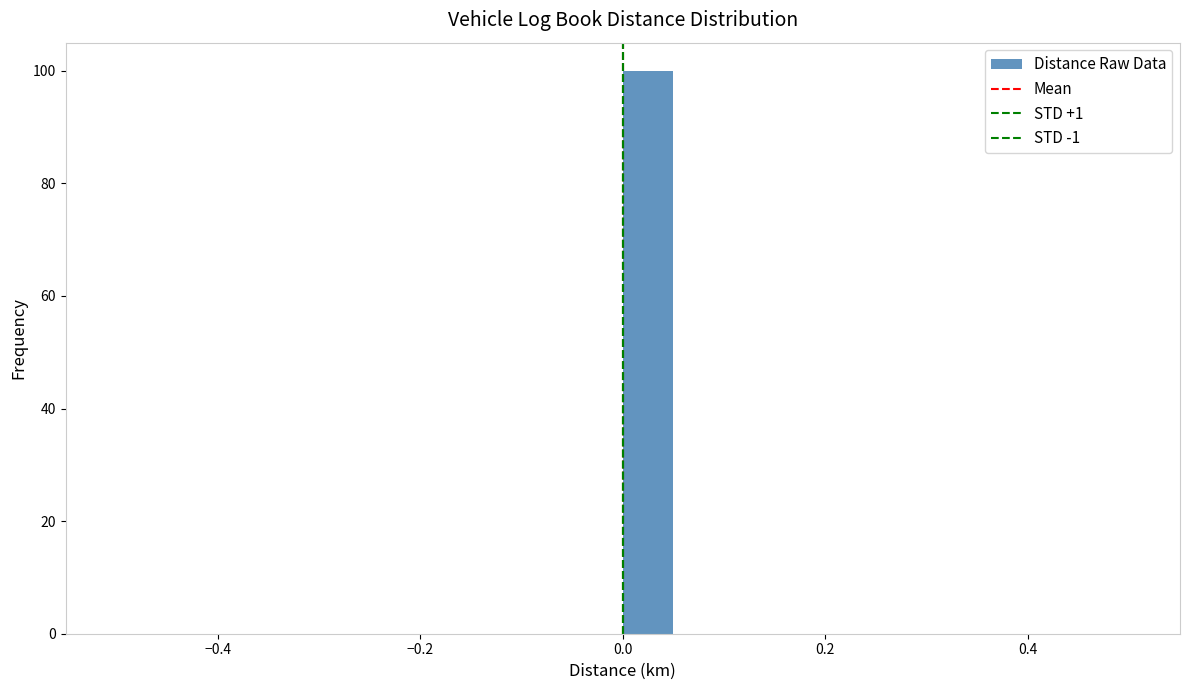

Around what value on the x-axis is the tallest bar? Give the approximate position of its centre, as read against the axis.

0.02